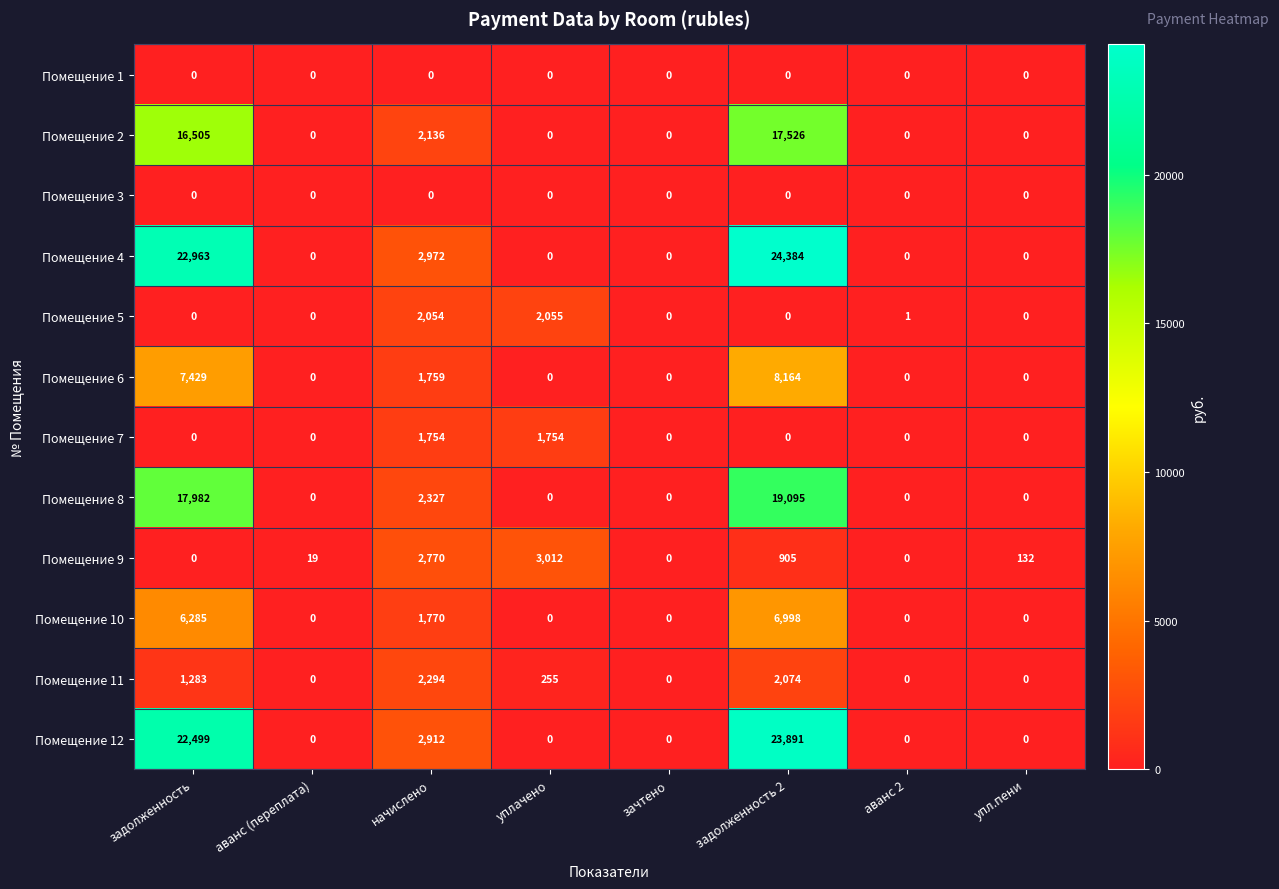

The Помещение 3 series shows 0 at уплачено. True or false?

True